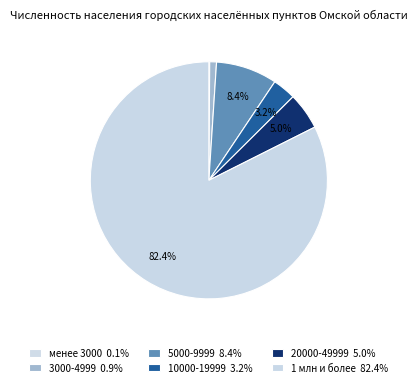

What is the ratio of the value at 1 млн и более to the value at 3000-4999?

89.2